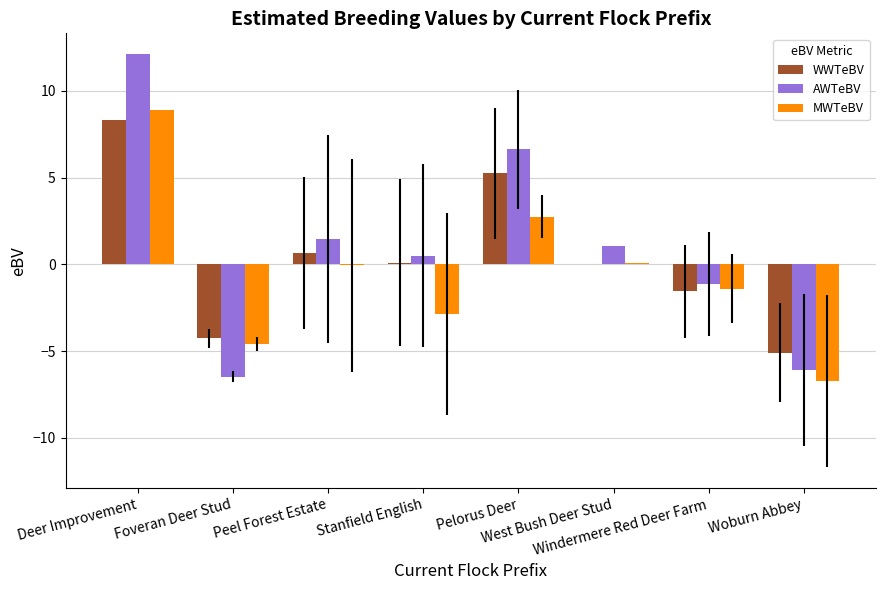

At which label is AWTeBV closest to 2?

Peel Forest Estate